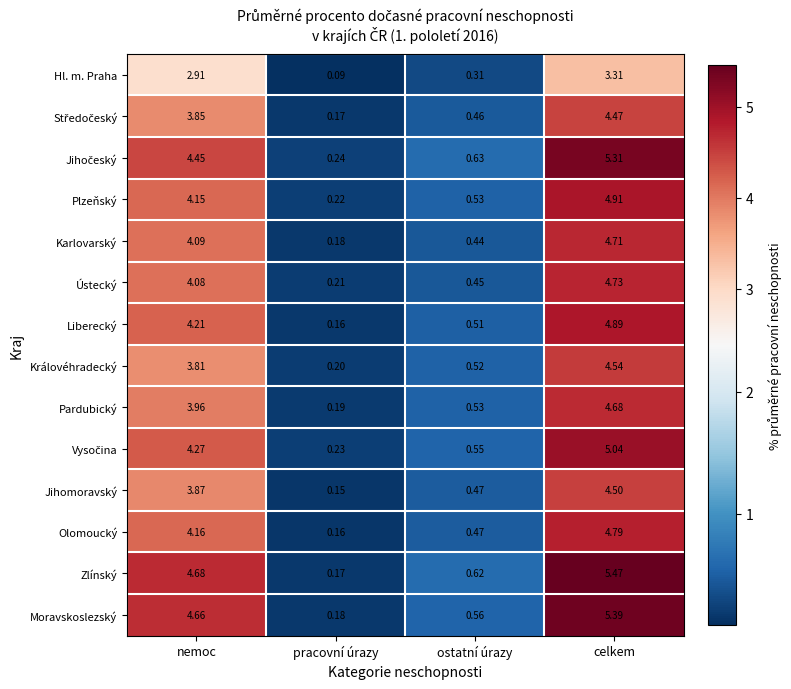

Which series changed the most between pracovní úrazy and celkem?

Zlínský